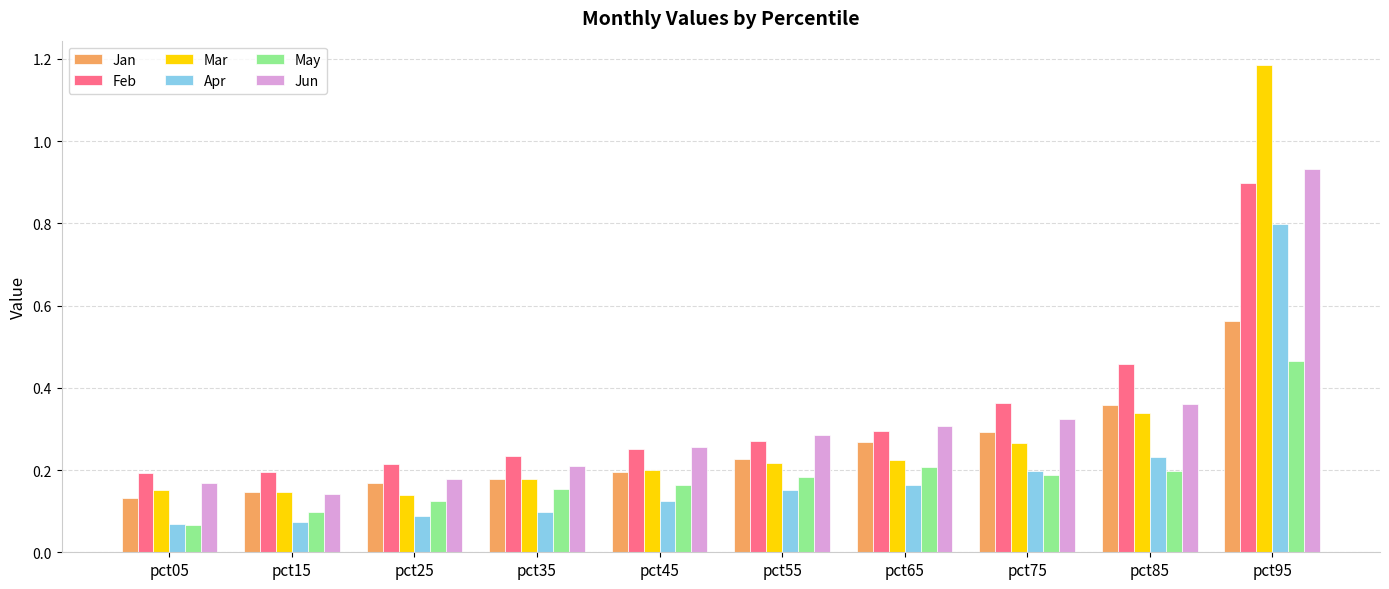

Which series has the widest spread of values?

Mar